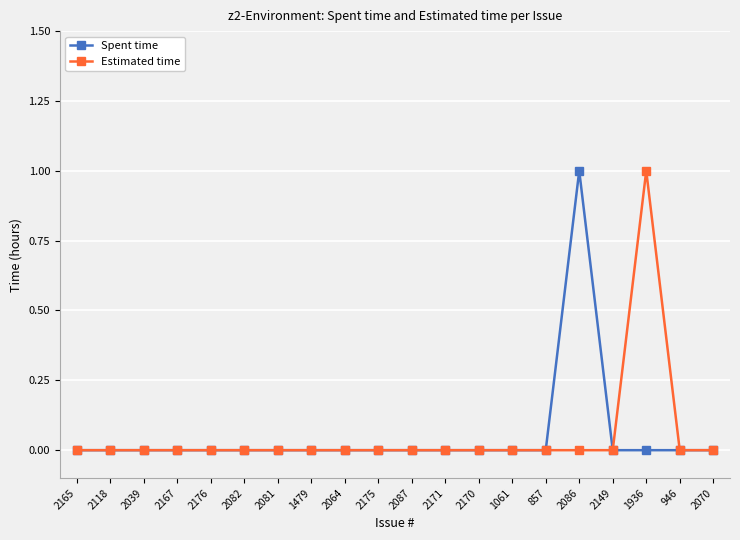

What is the label of the 11th point from the left?

2087